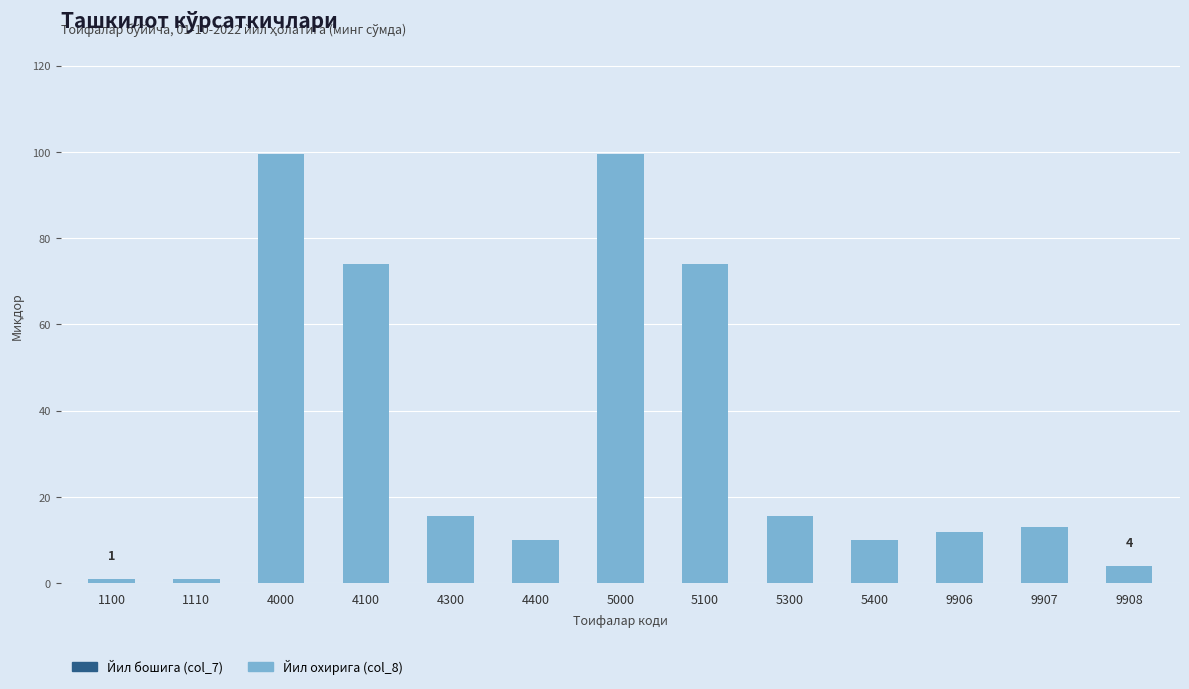

Between 1110 and 4100, which is larger?

4100